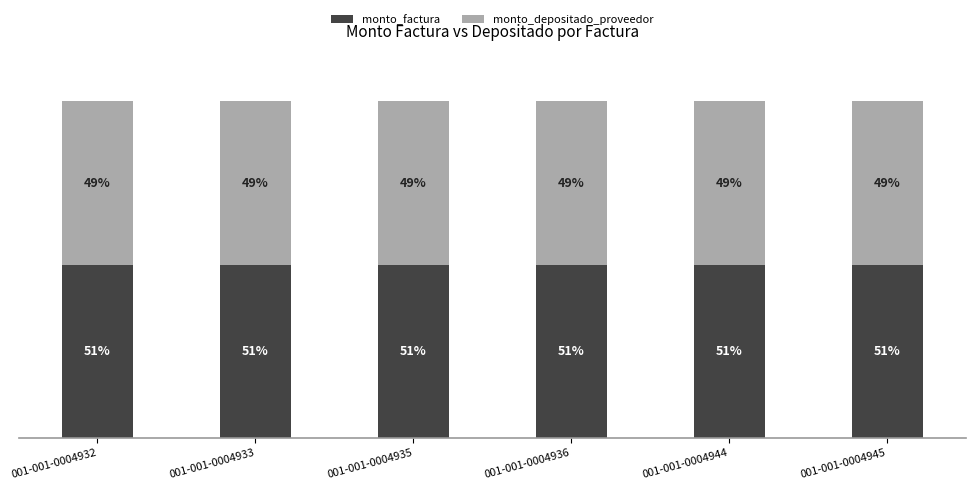

Rank the series by their average value, from highest to lowest.

monto_factura, monto_depositado_proveedor